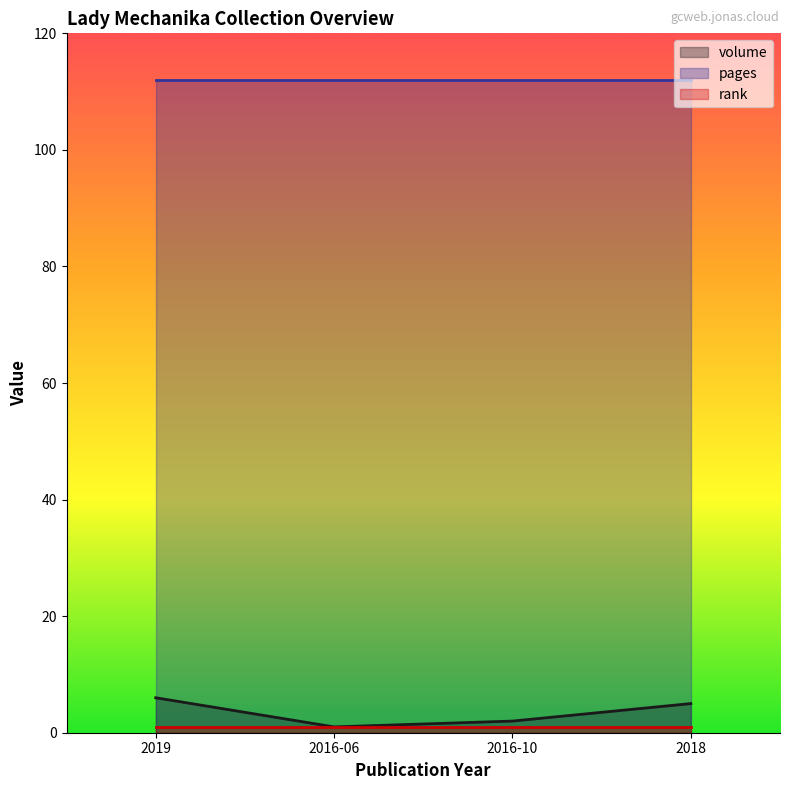

What is the value of the rank point at the 4th from the left?

1